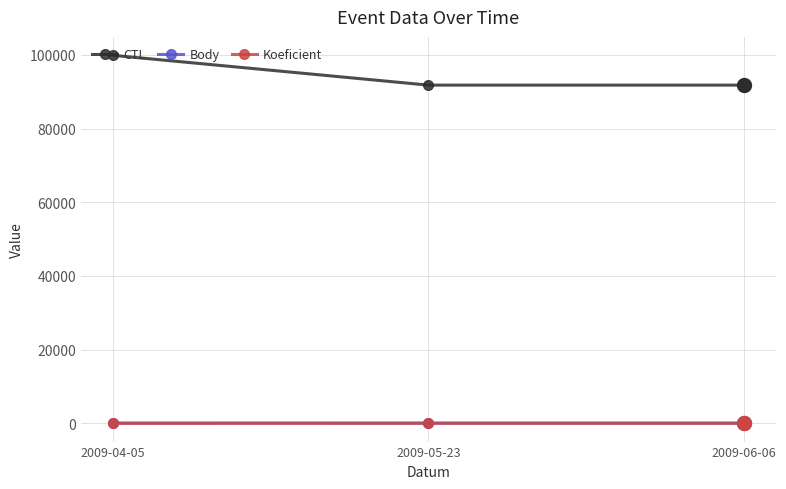

What is the average value of the CTL series?

94503